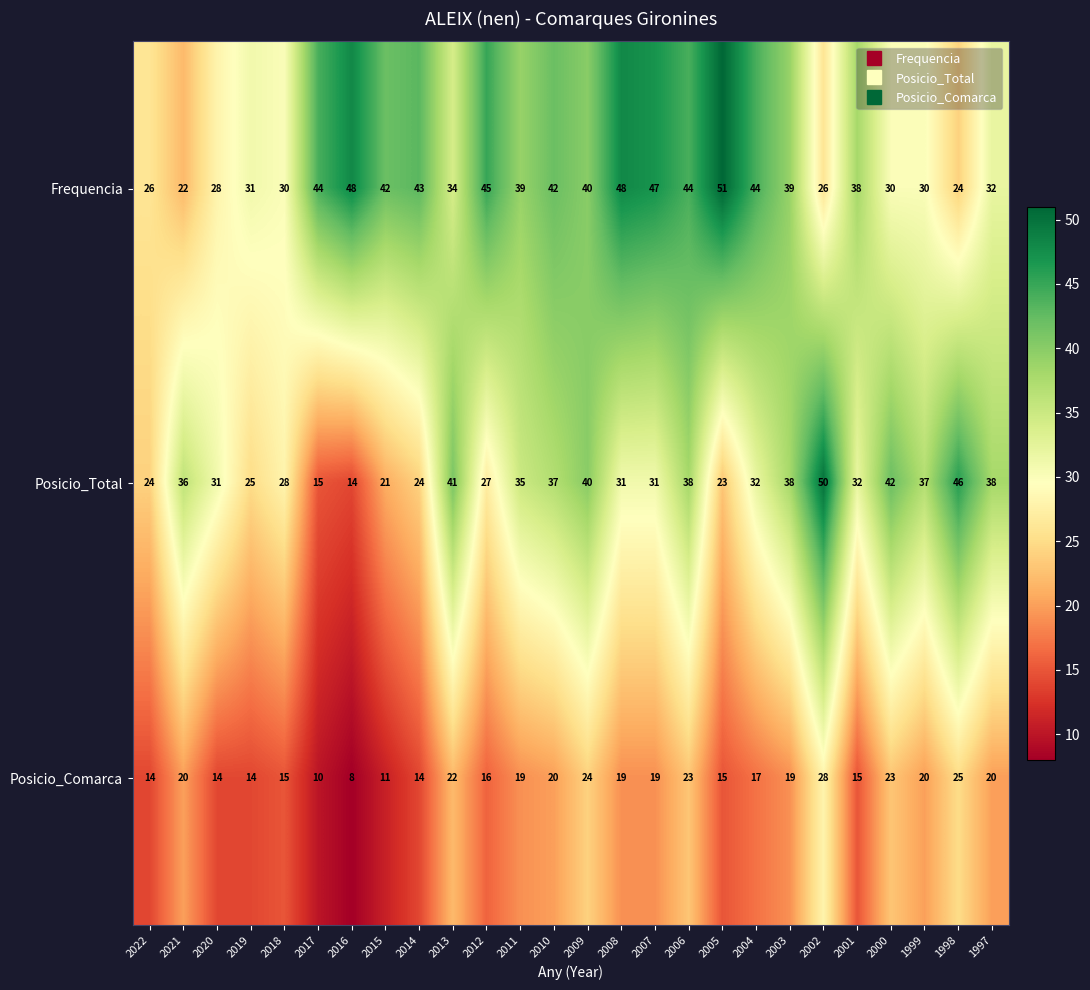

What is the difference between the Frequencia values at 2022 and 2006?

18